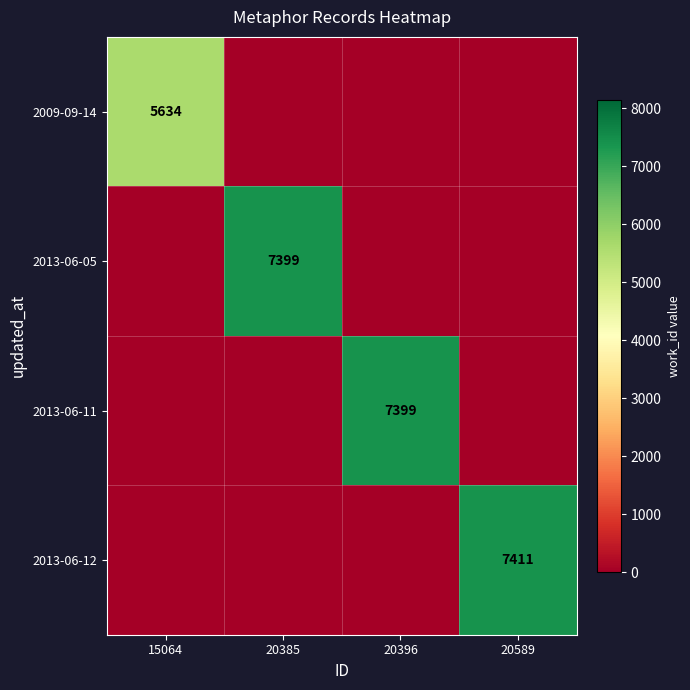

The 2013-06-12 series shows 2668 at 20589. True or false?

False